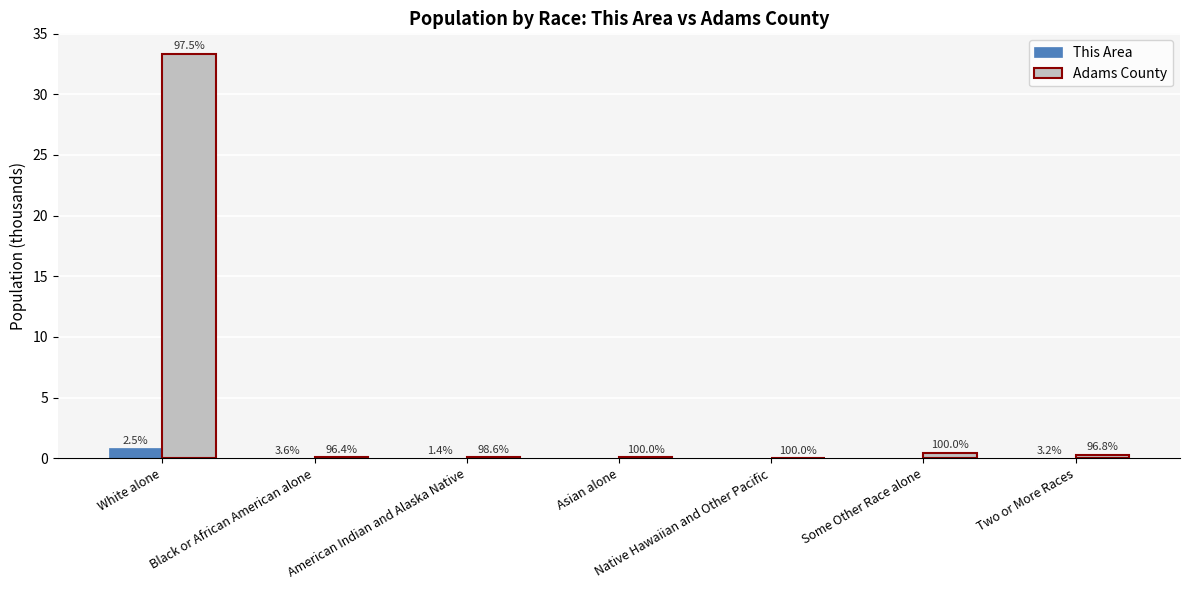

Reading left to right, what are all the values shown in this chart?

This Area: White alone=0.9	Black or African American alone=0.0	American Indian and Alaska Native=0.0	Asian alone=0.0	Native Hawaiian and Other Pacific=0.0	Some Other Race alone=0.0	Two or More Races=0.0
Adams County: White alone=33.3	Black or African American alone=0.1	American Indian and Alaska Native=0.1	Asian alone=0.1	Native Hawaiian and Other Pacific=0.0	Some Other Race alone=0.5	Two or More Races=0.3